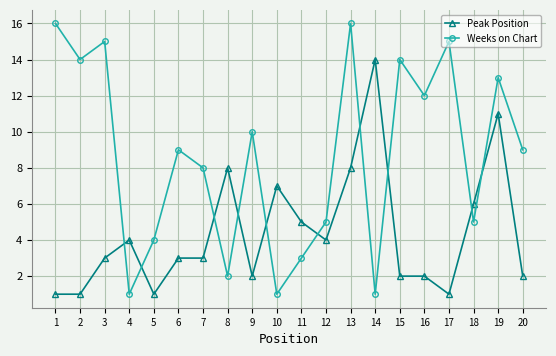

How many distinct data groups are displayed?

2